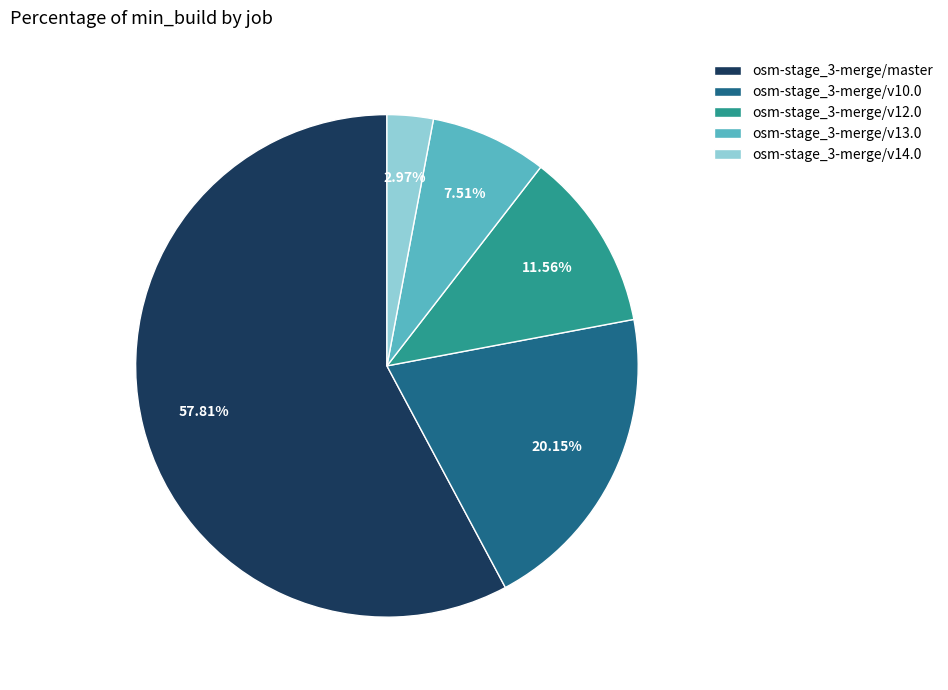

To the nearest percent, what percentage of the pie is osm-stage_3-merge/master?

58%